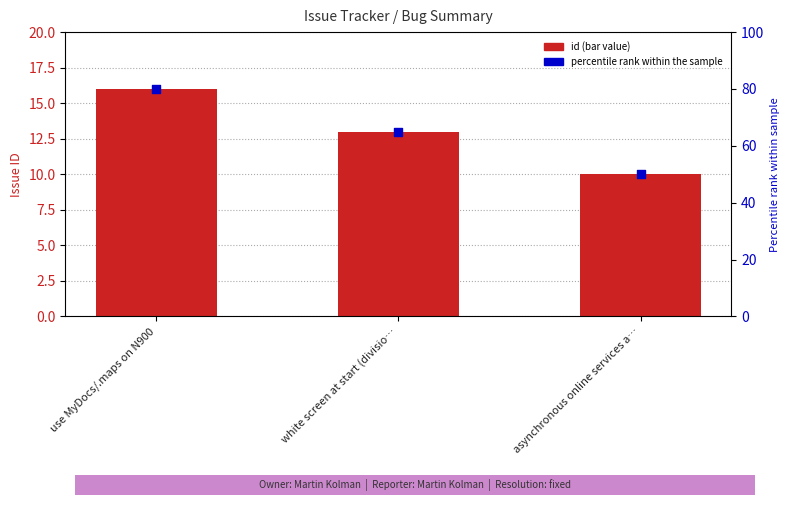

Which series has the widest spread of Y values?

percentile rank within the sample